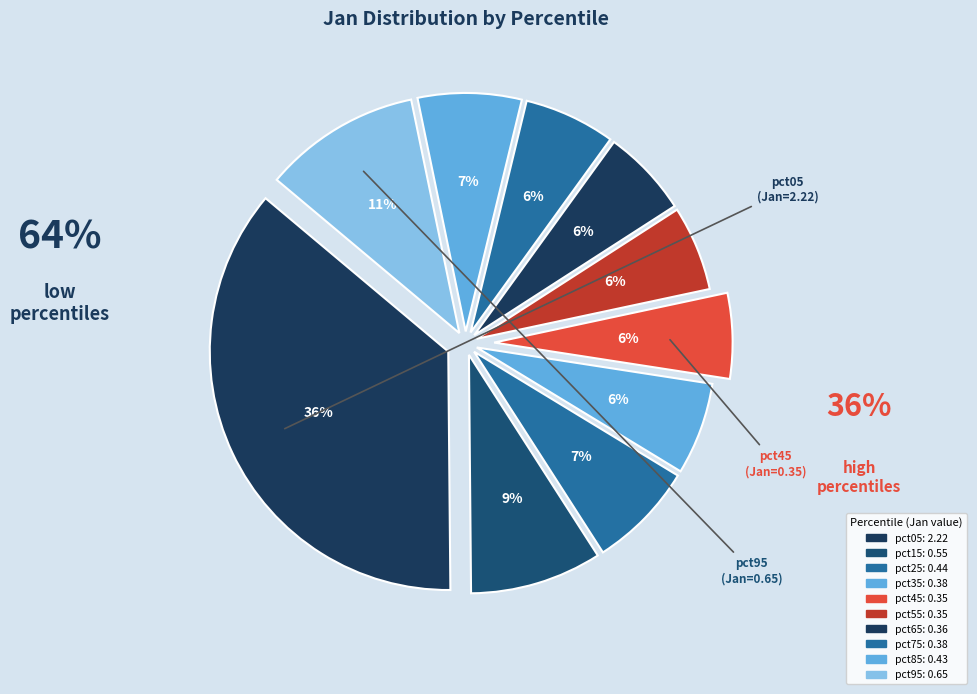

How many segments does this pie chart have?

10